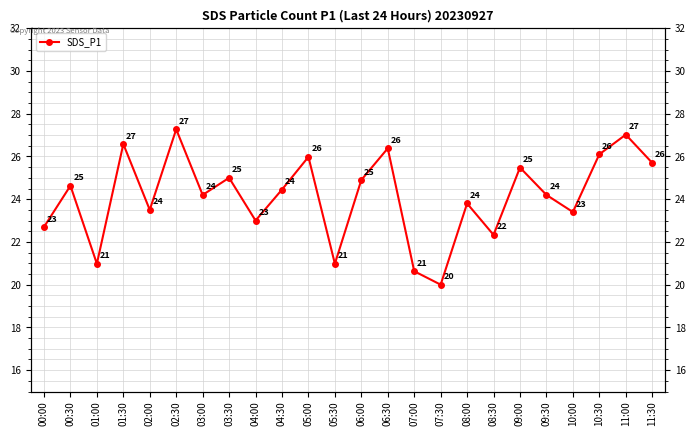

List the labels in order of value, largest first.

02:30, 11:00, 01:30, 06:30, 10:30, 05:00, 11:30, 09:00, 03:30, 06:00, 00:30, 04:30, 03:00, 09:30, 08:00, 02:00, 10:00, 04:00, 00:00, 08:30, 01:00, 05:30, 07:00, 07:30